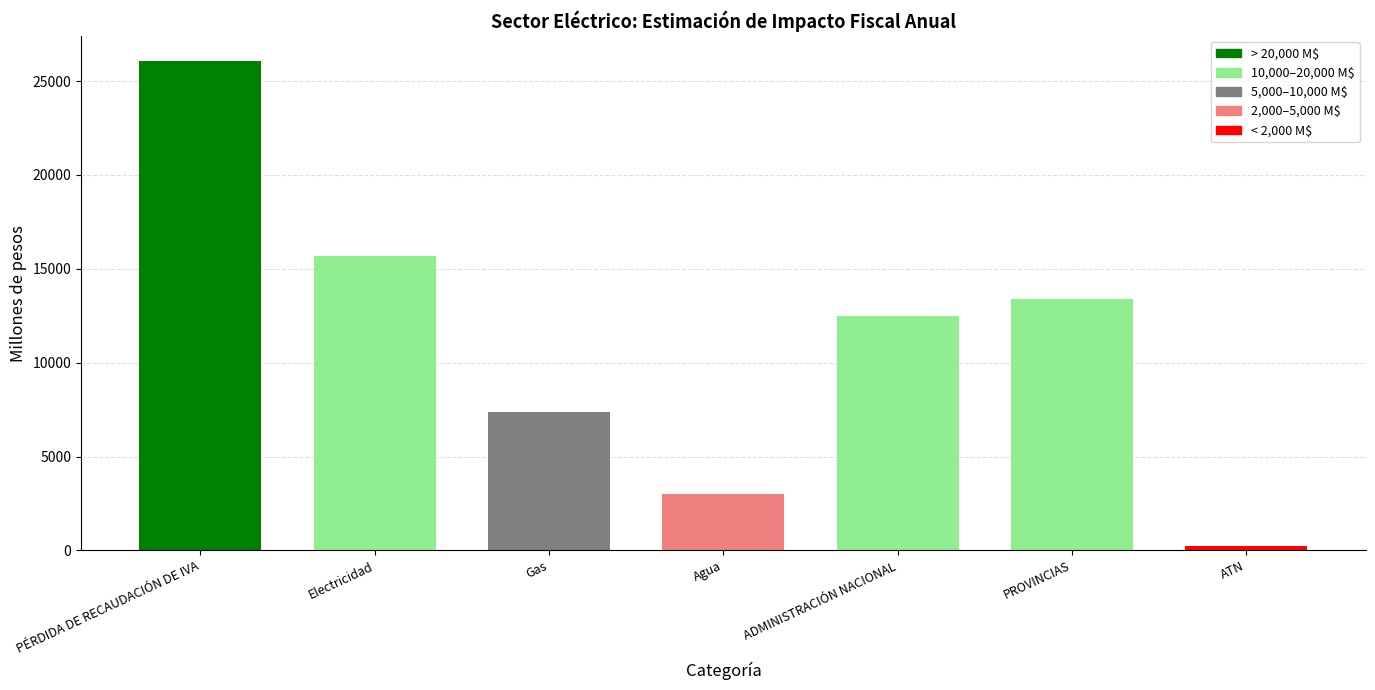

List the labels in order of value, largest first.

PÉRDIDA DE RECAUDACIÓN DE IVA, Electricidad, PROVINCIAS, ADMINISTRACIÓN NACIONAL, Gas, Agua, ATN